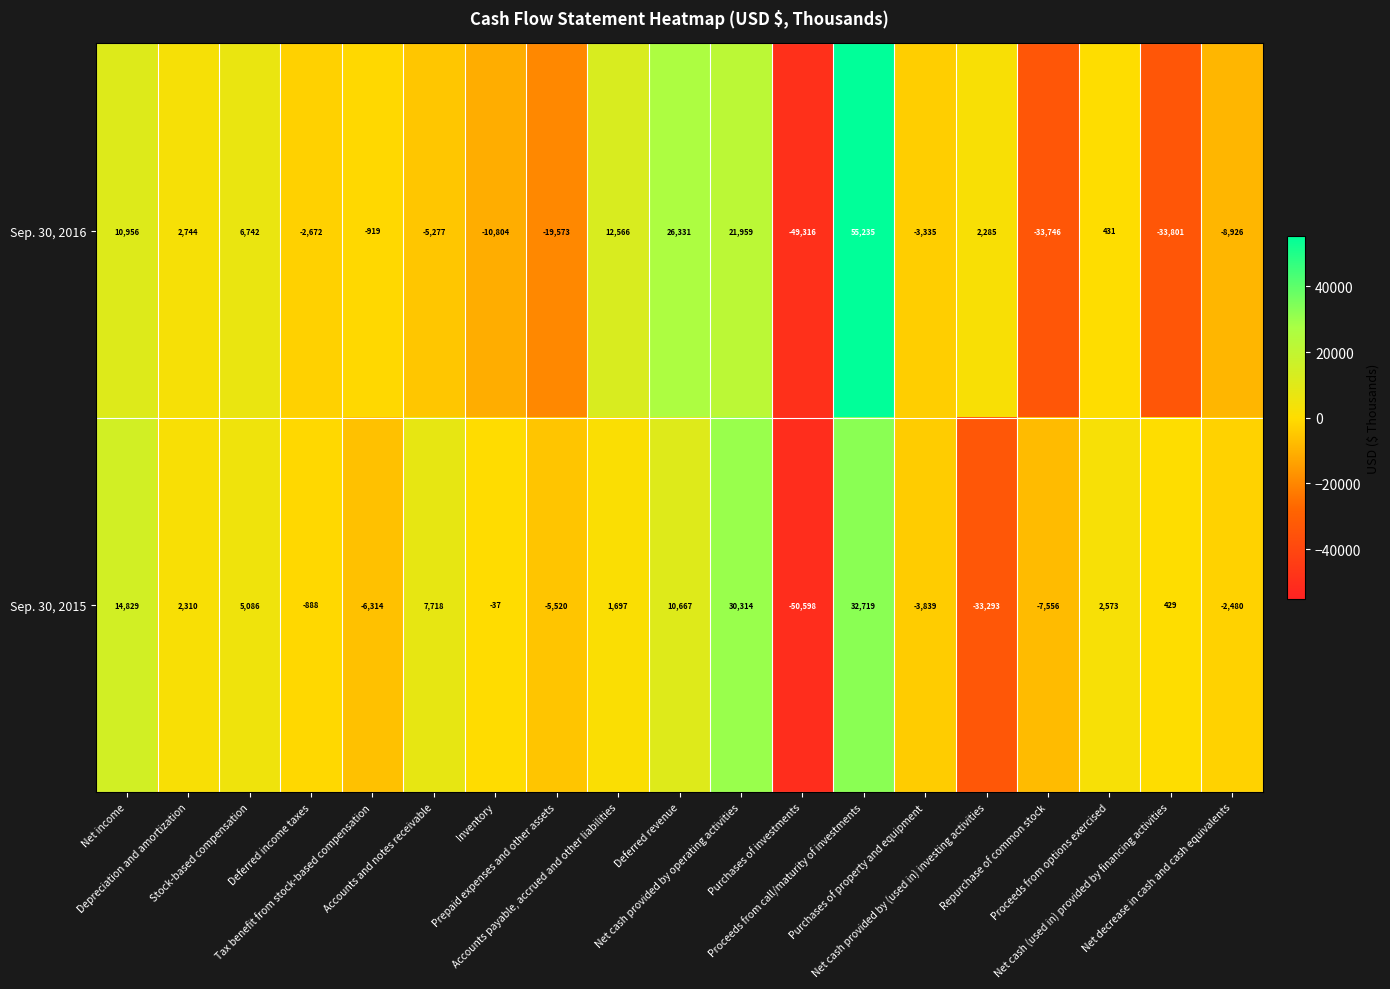

How many categories are shown in the chart?

19